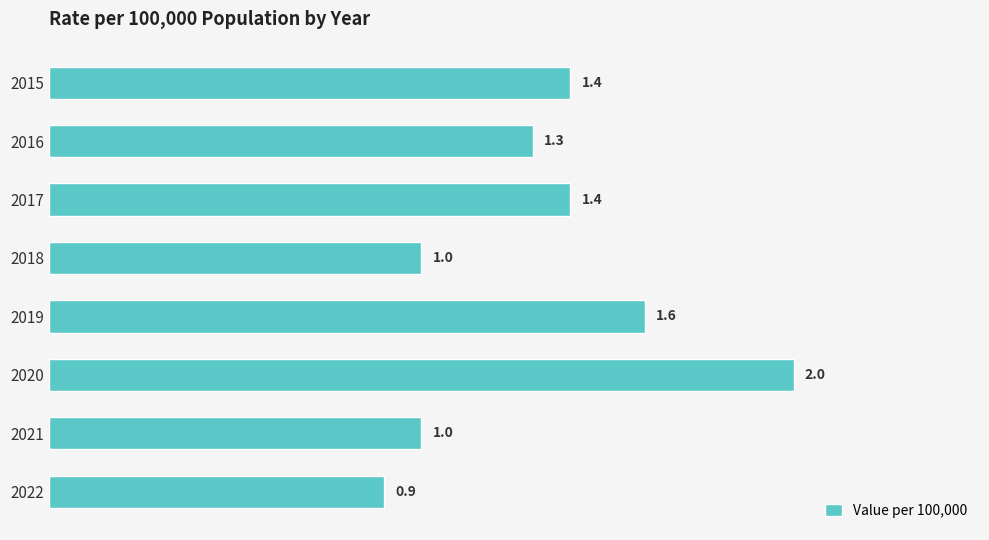

What is the difference between the maximum and minimum values?

1.1